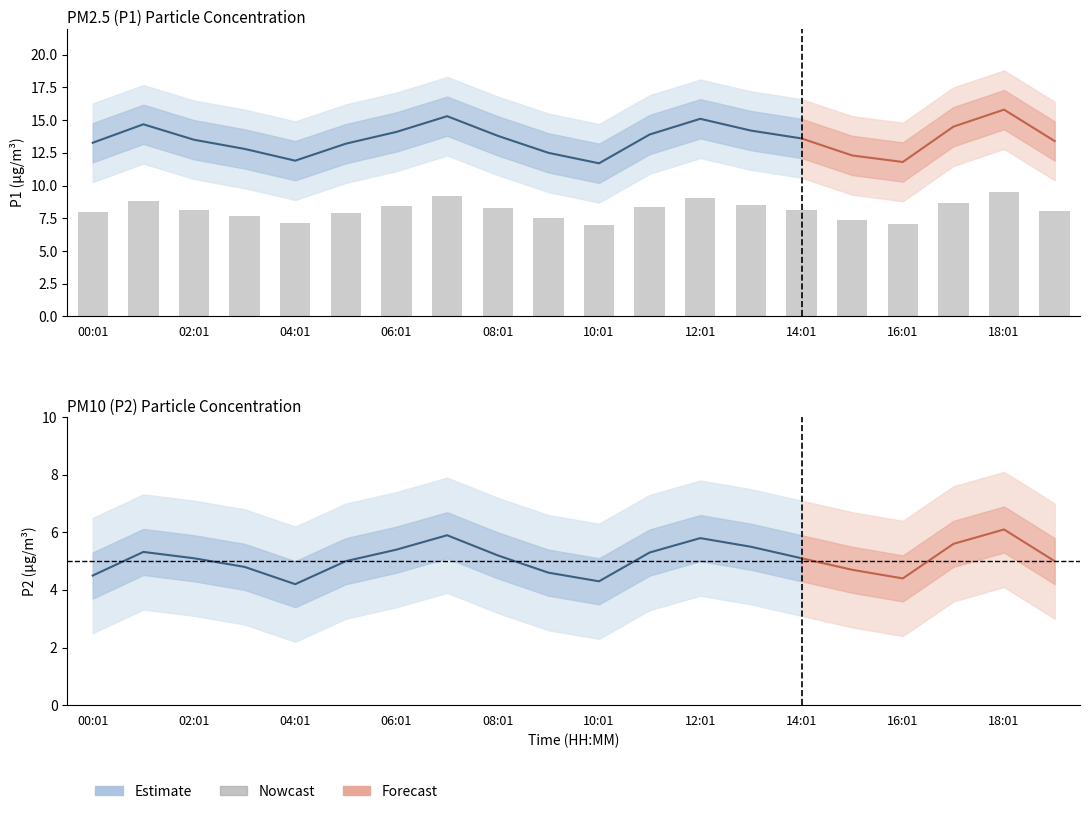

What value does the P2_upper series have at 15:01?

6.7